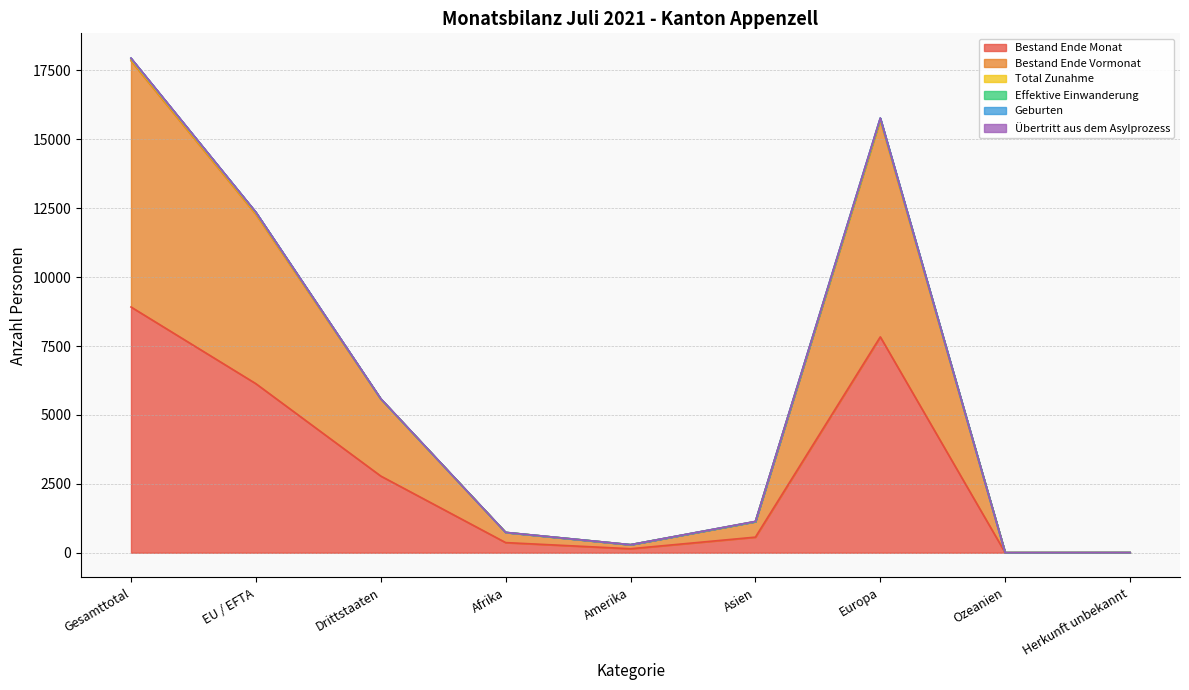

What is the lowest value of the Bestand Ende Monat series?

2